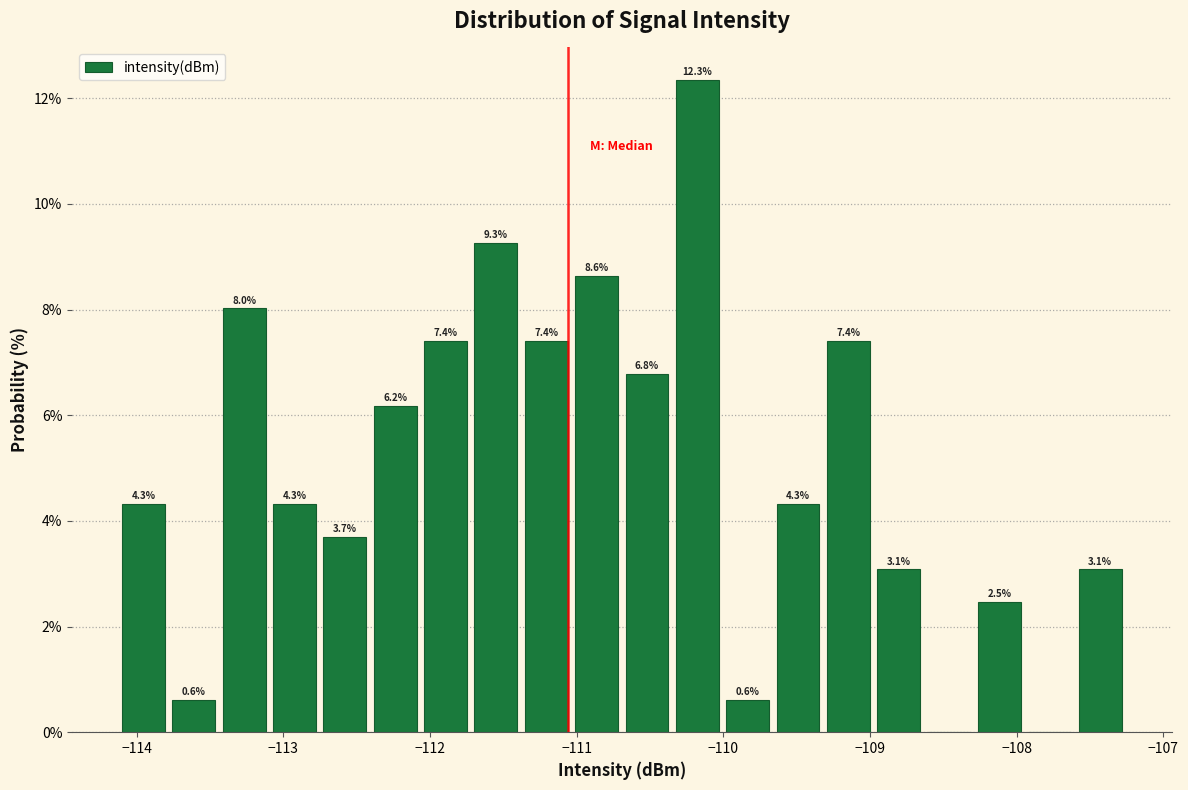

Read against the x-axis, roughly where is the centre of the tallest bar?

-110.2